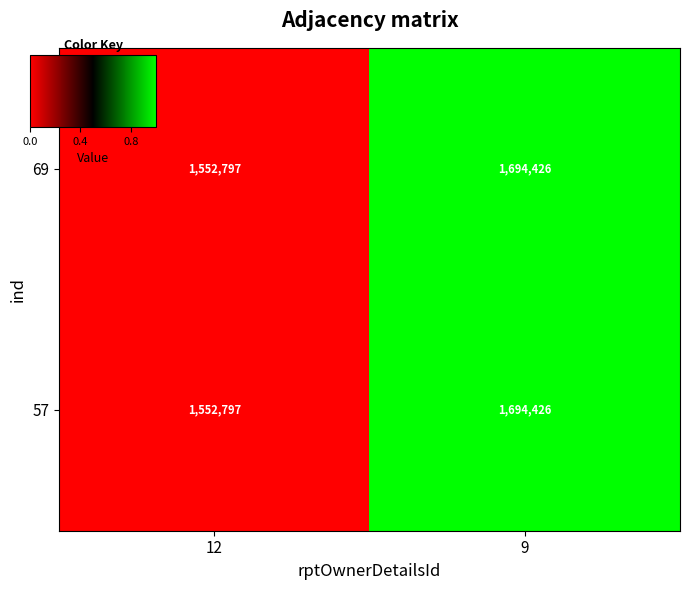

List the labels in order of 69 value, largest first.

9, 12